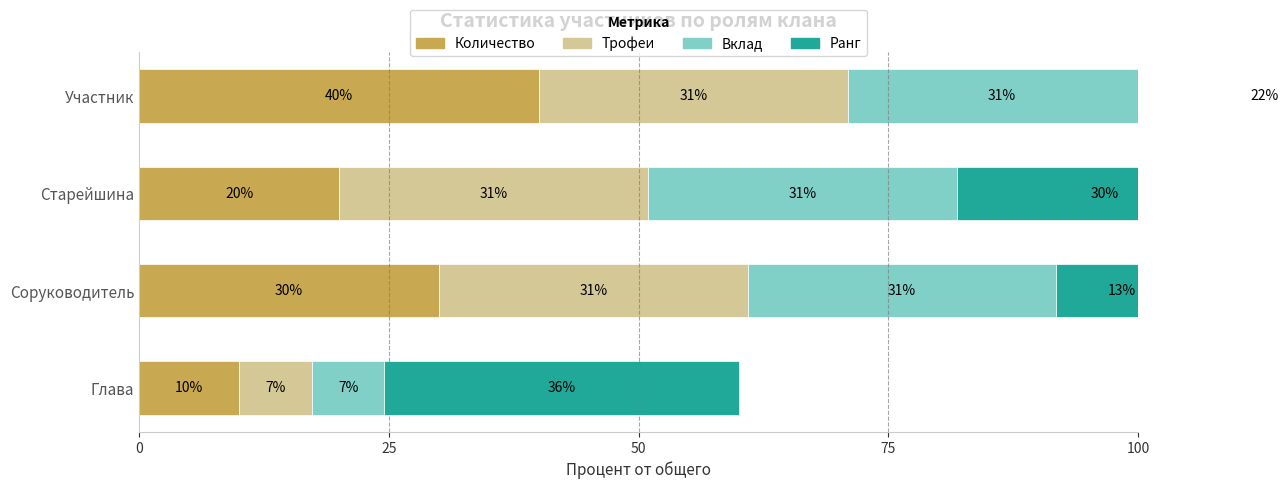

How many data points does each series have?

4